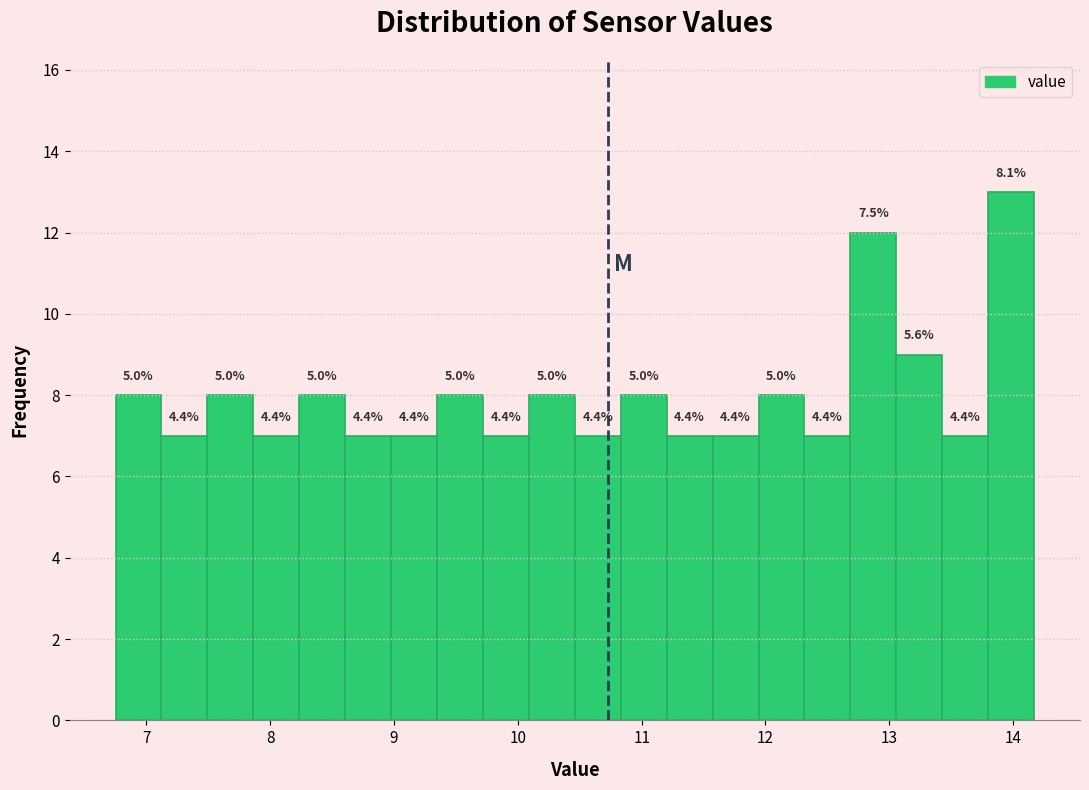

Read against the x-axis, roughly where is the centre of the tallest bar?

14.0